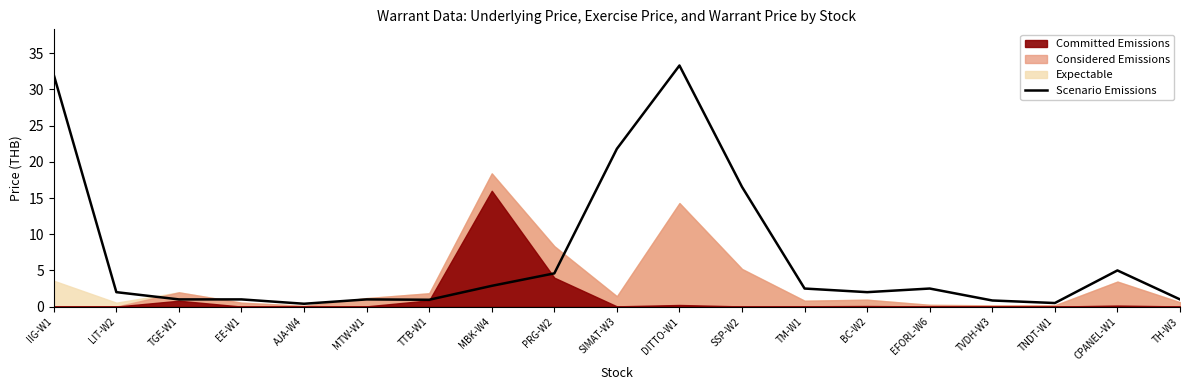

Which label corresponds to the largest value in the chart?

DITTO-W1